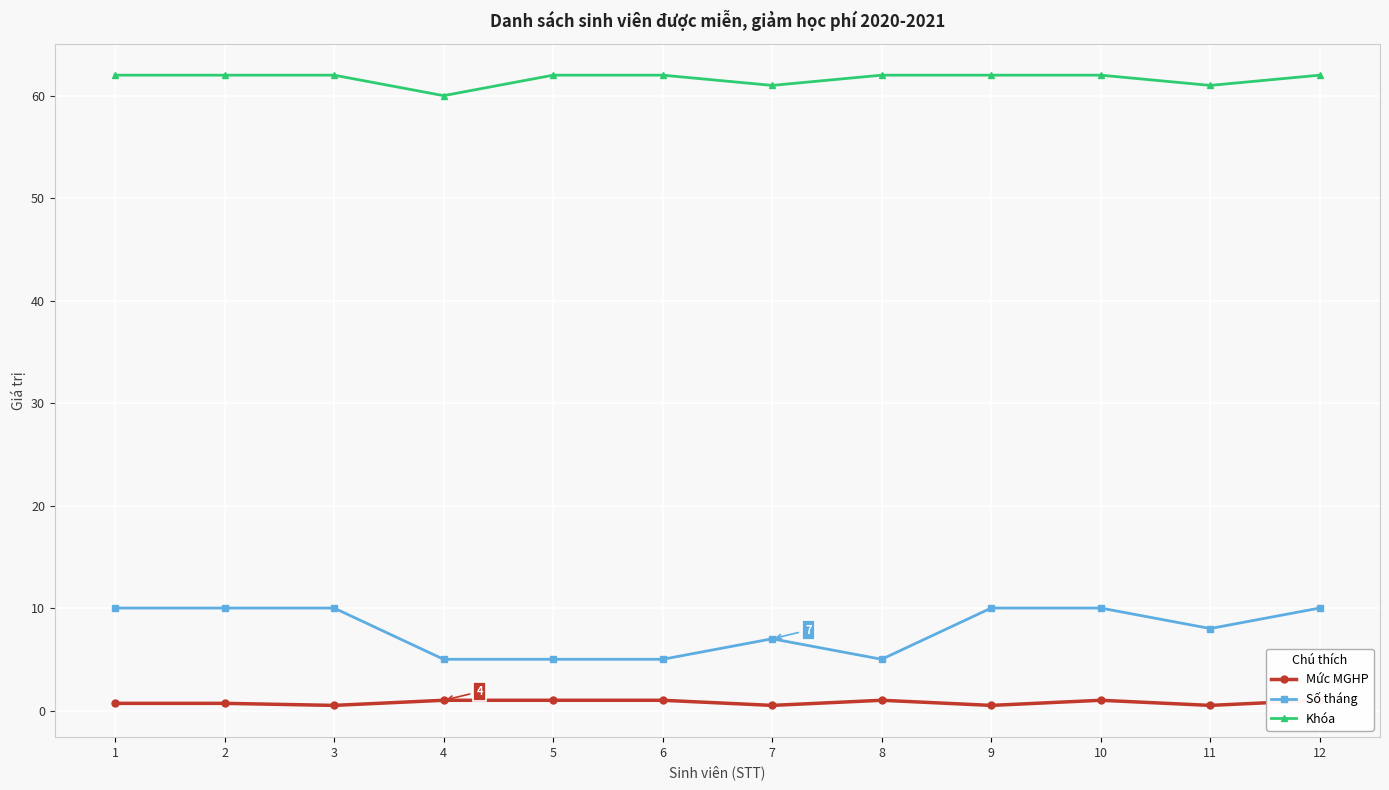

What is the total value across all series at 4?

66.0